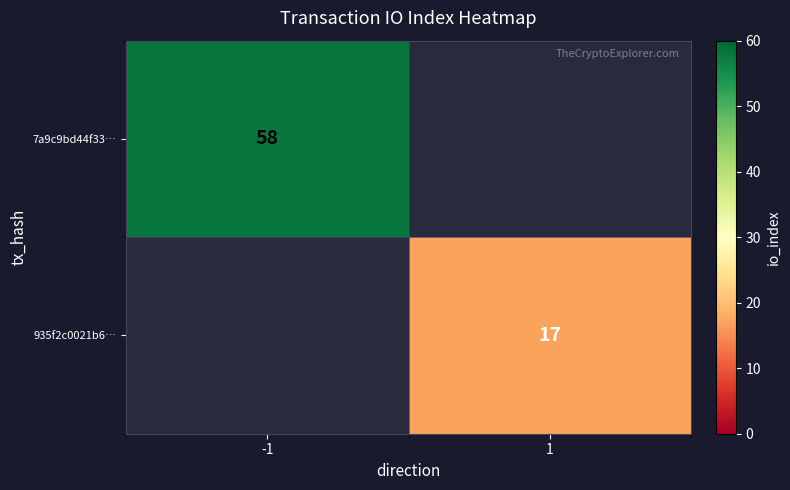

The value of 935f2c0021b6… at 1 is 17. True or false?

True